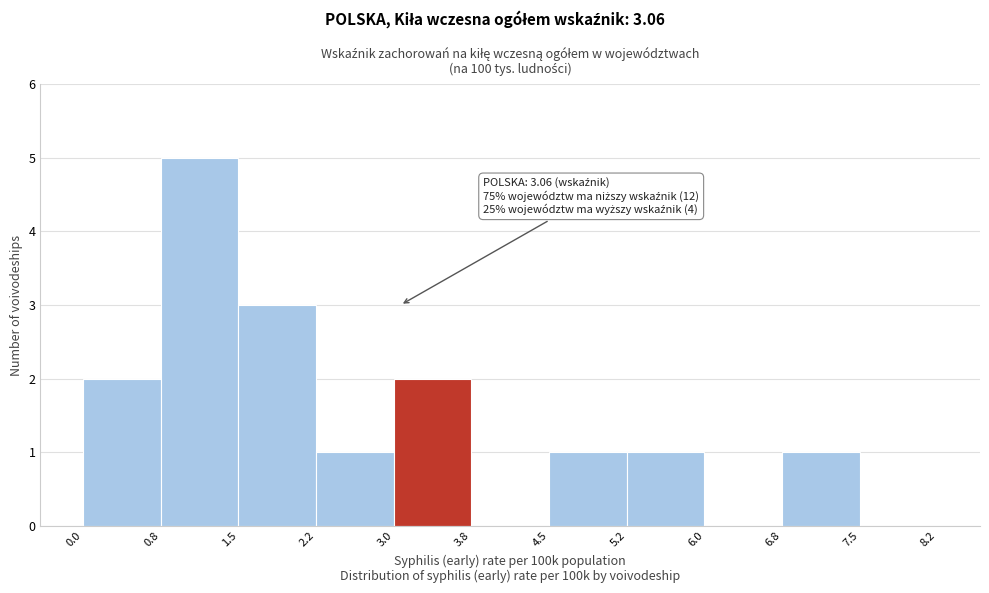

Which range on the x-axis has the tallest bar?

0.8 to 1.5